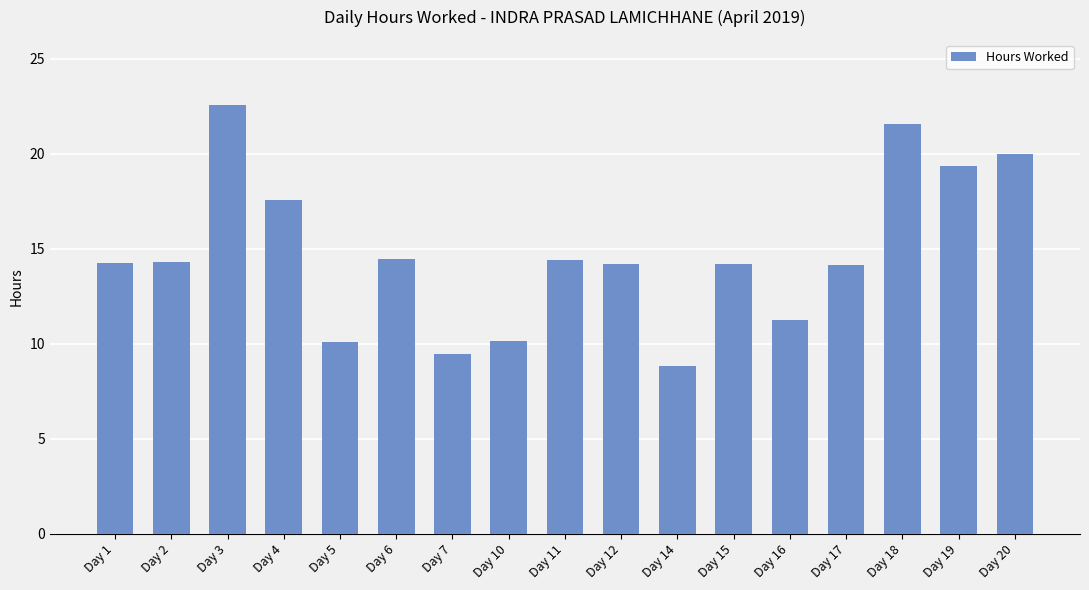

The chart shows a value of 14.2 at Day 12. True or false?

True